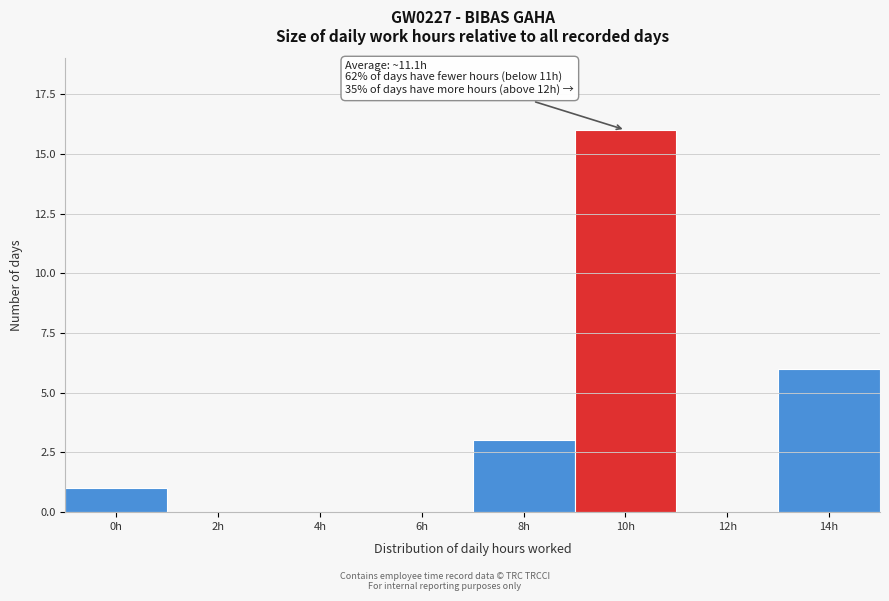

Reading left to right, transcribe all the data shown in this chart.

0h=1	2h=0	4h=0	6h=0	8h=3	10h=16	12h=0	14h=6